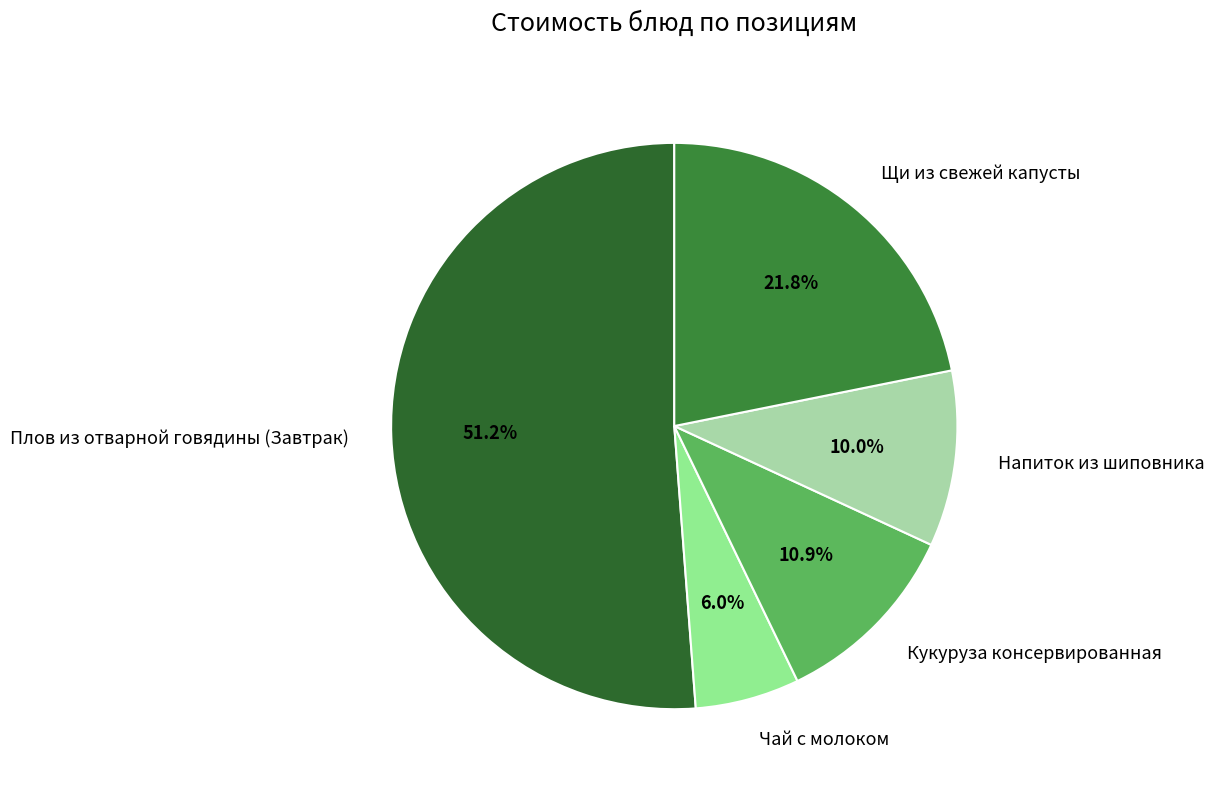

Which category has the smallest portion of the pie?

Чай с молоком